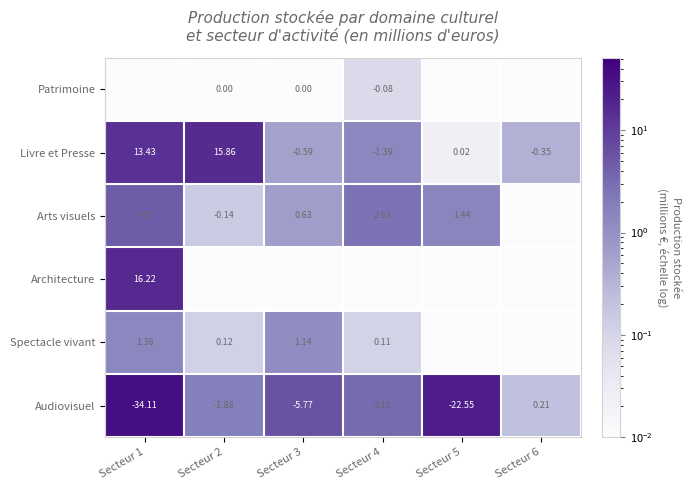

Is the value of Audiovisuel at Secteur 6 greater than the value of Livre et Presse at Secteur 3?

Yes